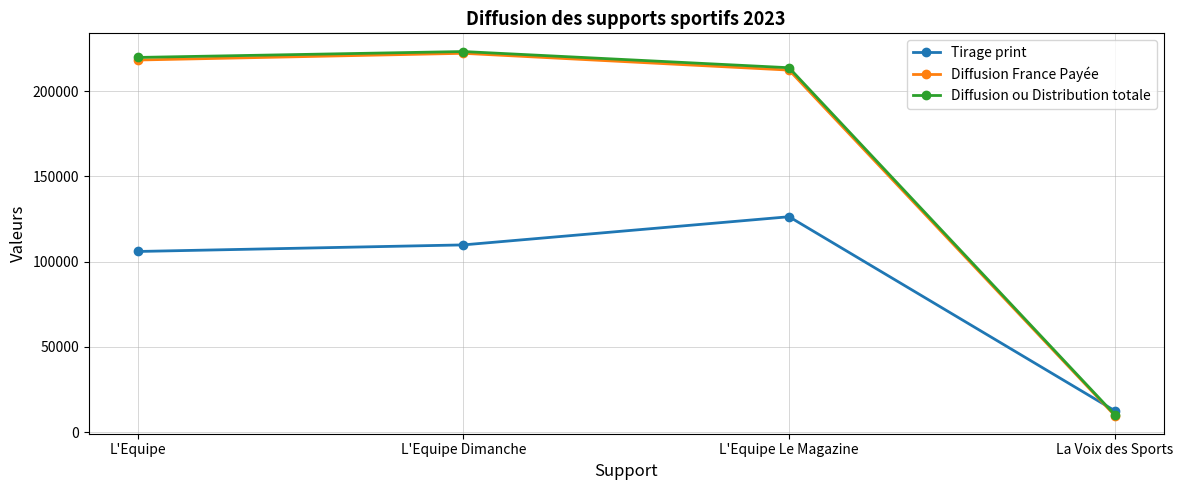

Is the value of Diffusion ou Distribution totale at L'Equipe Le Magazine greater than the value of Diffusion France Payée at L'Equipe Dimanche?

No